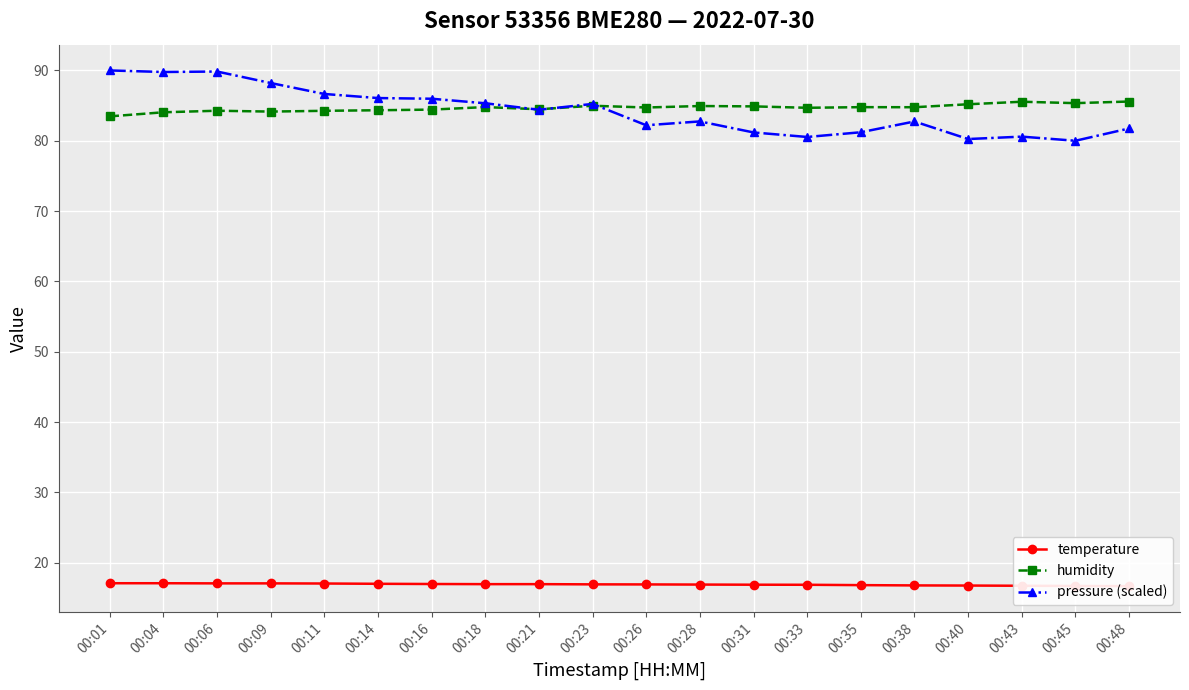

What is the total value across all series at 00:23?

187.1